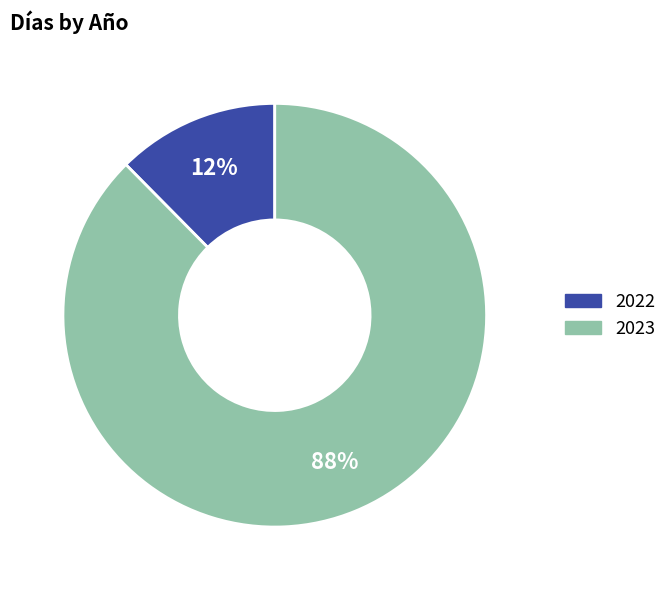

Does 2022 represent more than half of the total?

No